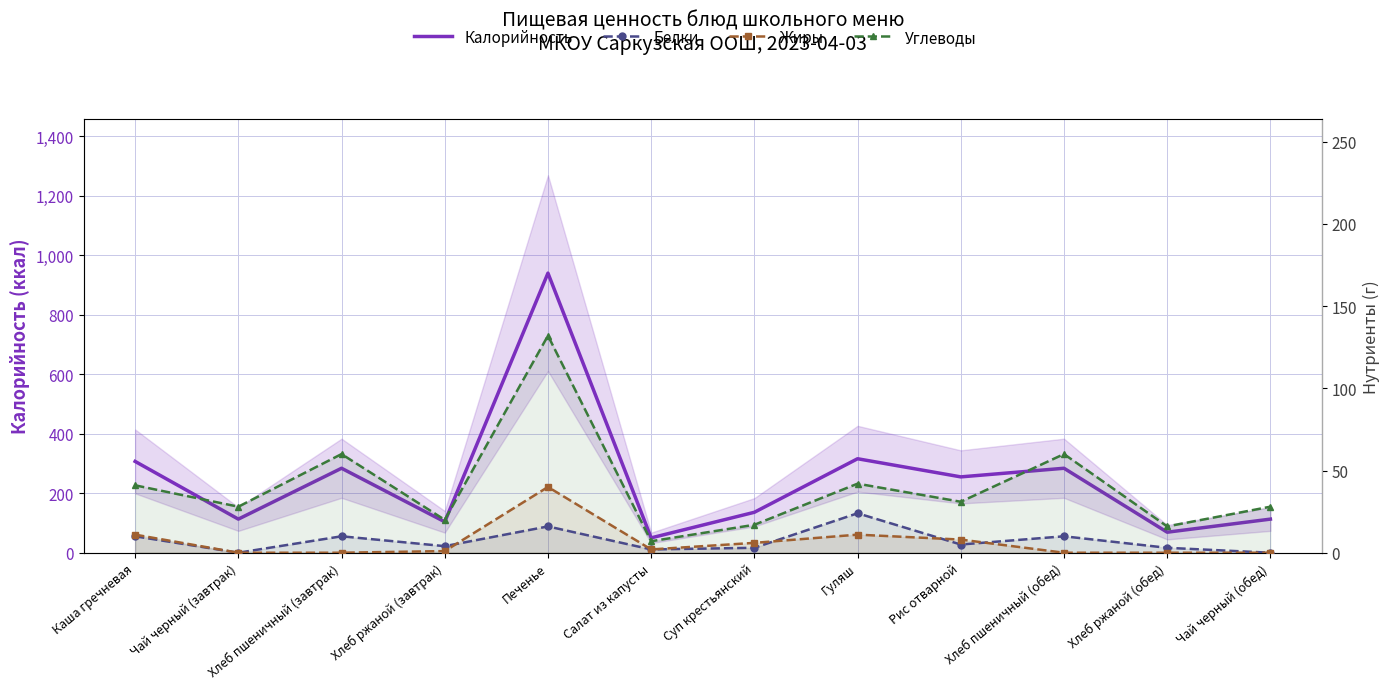

List the labels in order of Белки value, smallest first.

Чай черный (завтрак), Чай черный (обед), Салат из капусты, Суп крестьянский, Хлеб ржаной (обед), Хлеб ржаной (завтрак), Рис отварной, Каша гречневая, Хлеб пшеничный (завтрак), Хлеб пшеничный (обед), Печенье, Гуляш